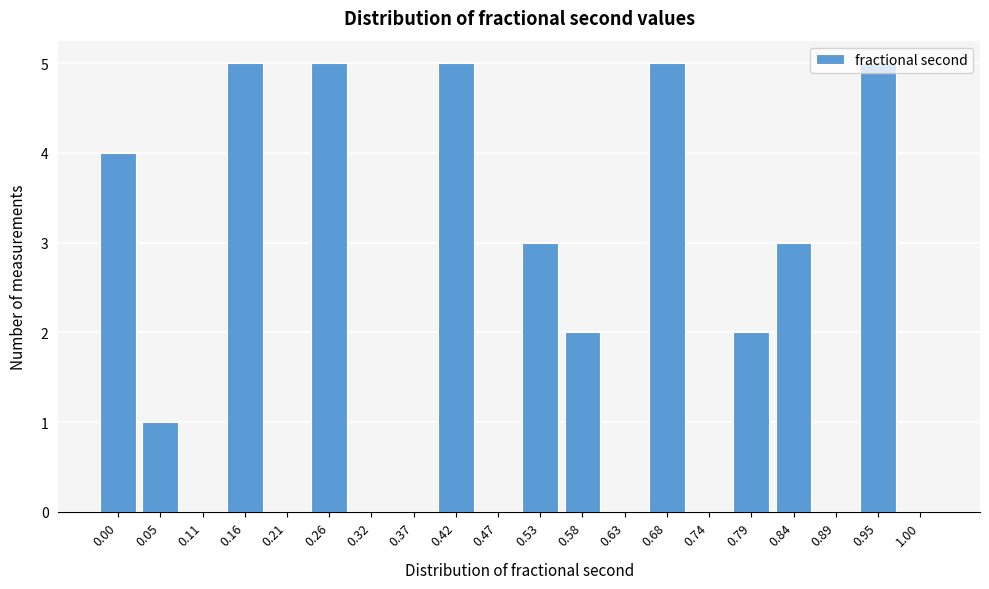

What is the sum of all values?

40